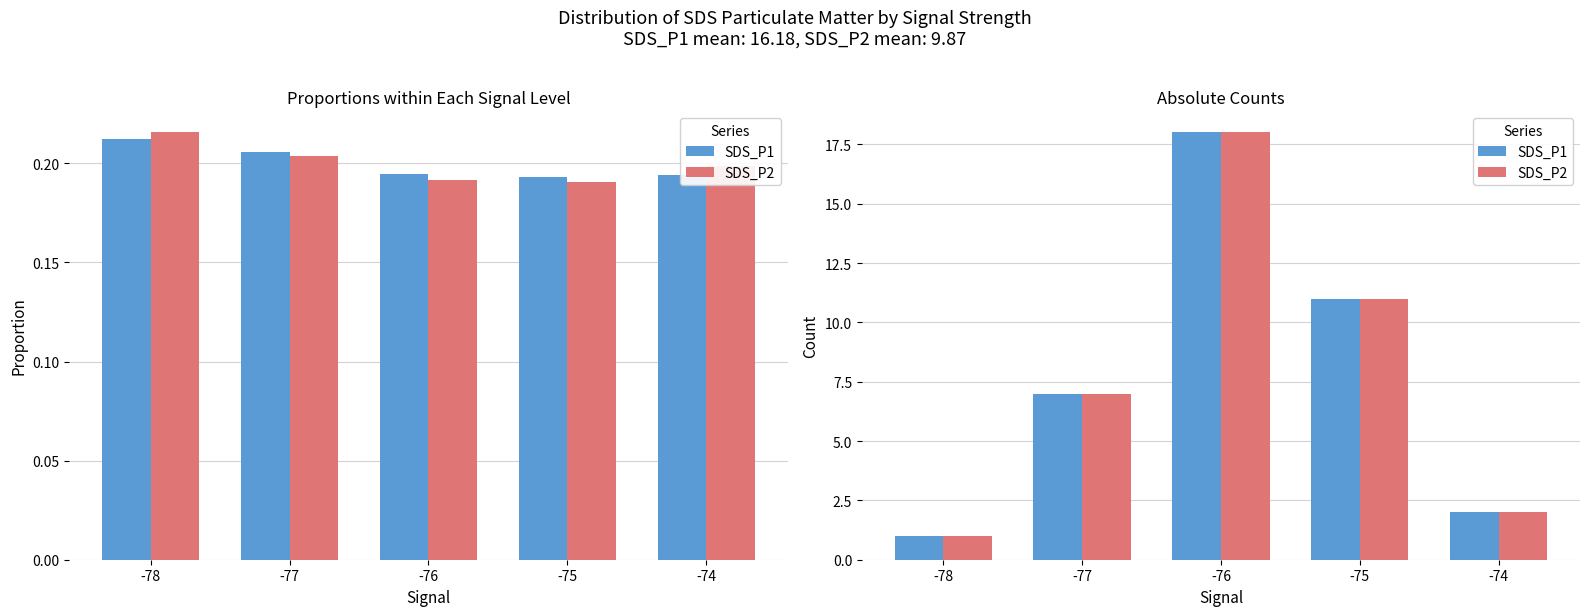

The value of SDS_P1 at -76 is 18. True or false?

True